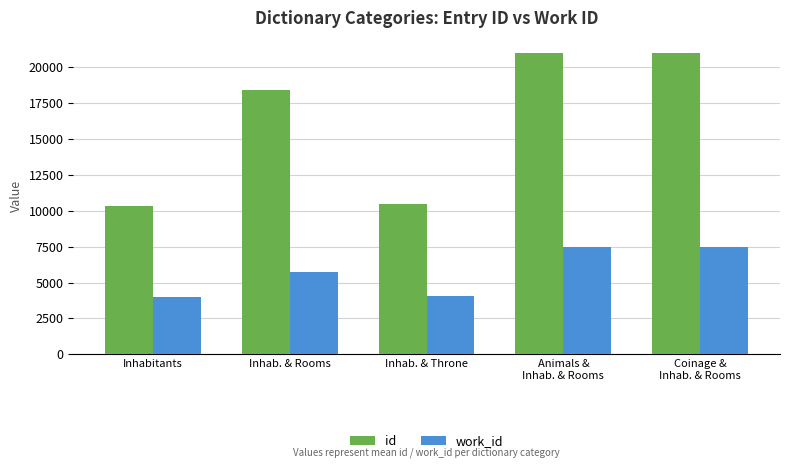

At how many categories does at least one series exceed 9397?

5